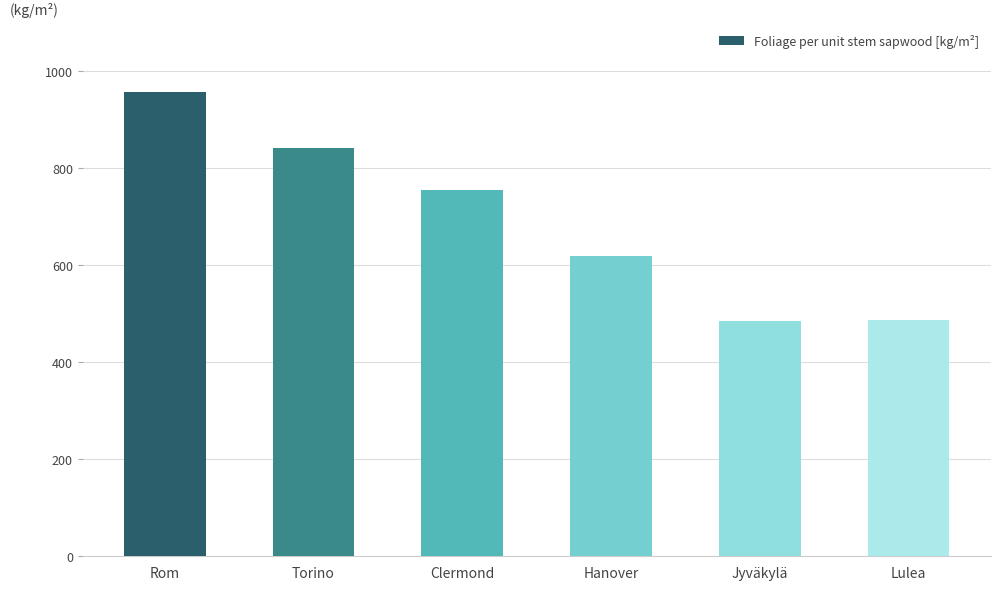

The chart shows a value of 619 at Hanover. True or false?

True